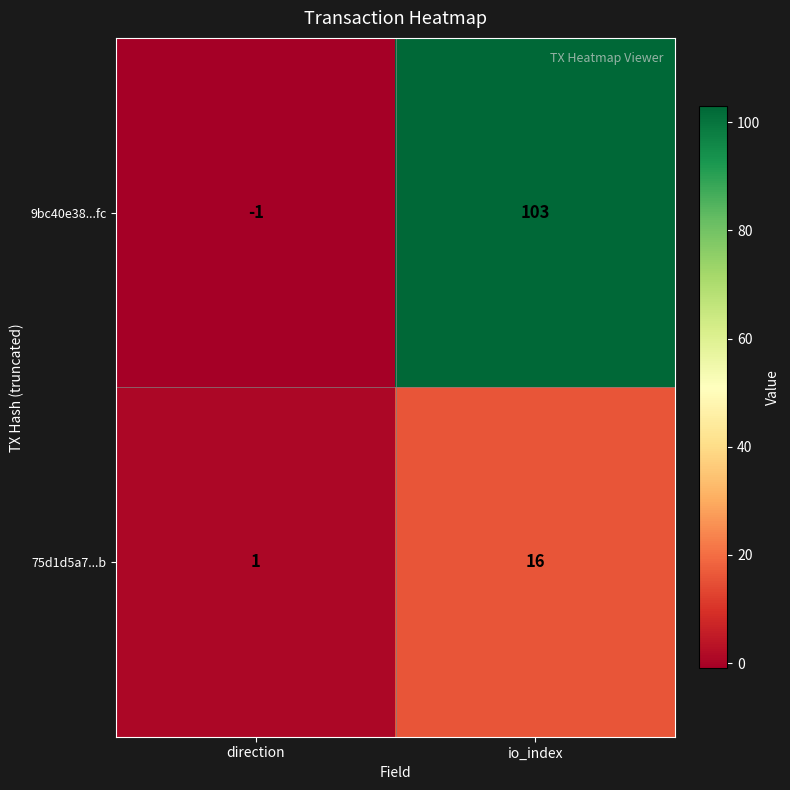

Reading left to right, transcribe all the data shown in this chart.

9bc40e38...fc: direction=-1	io_index=103
75d1d5a7...b: direction=1	io_index=16